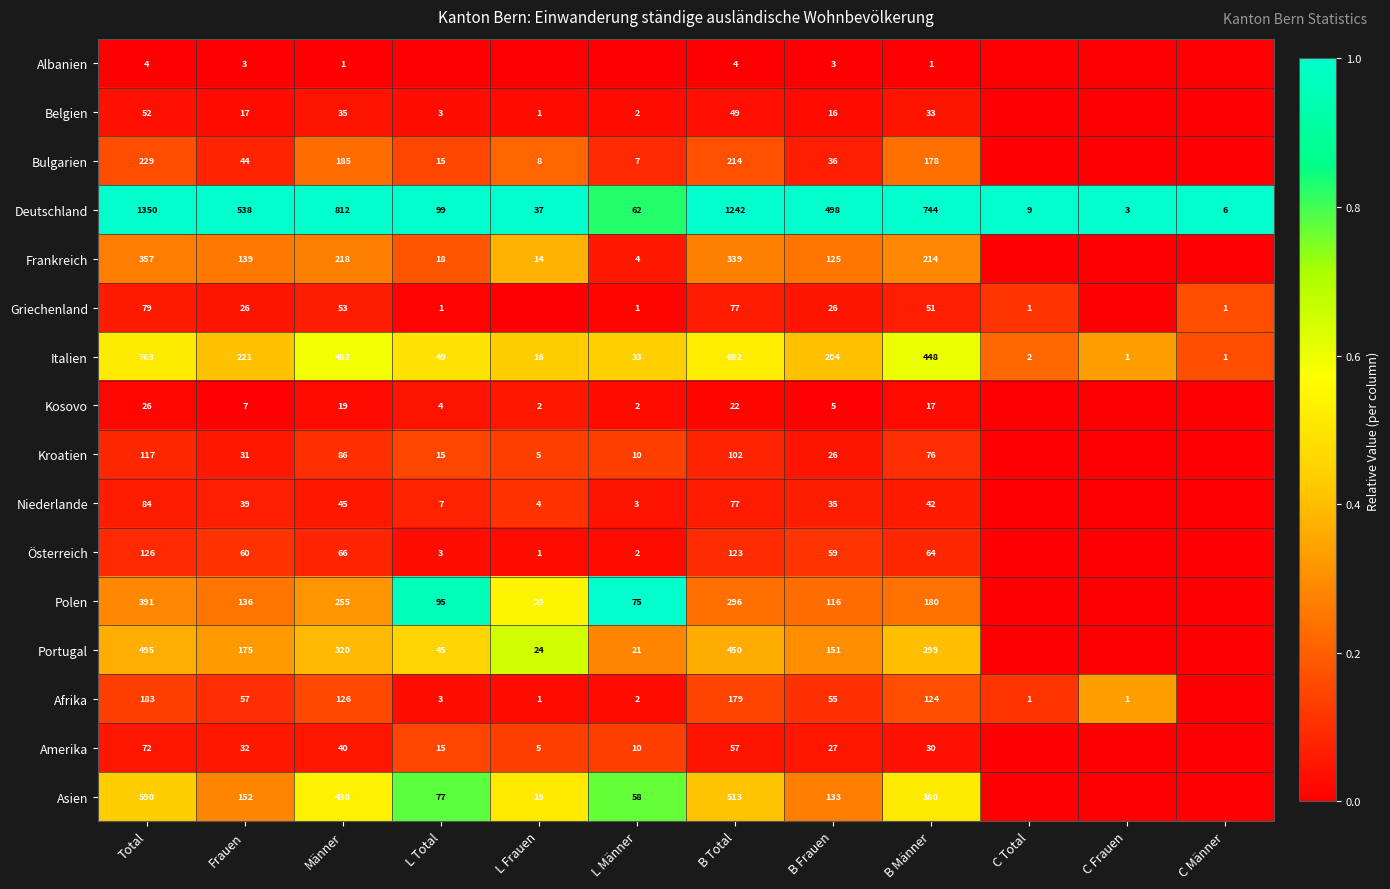

What is the difference between the Amerika values at B Frauen and Männer?

13